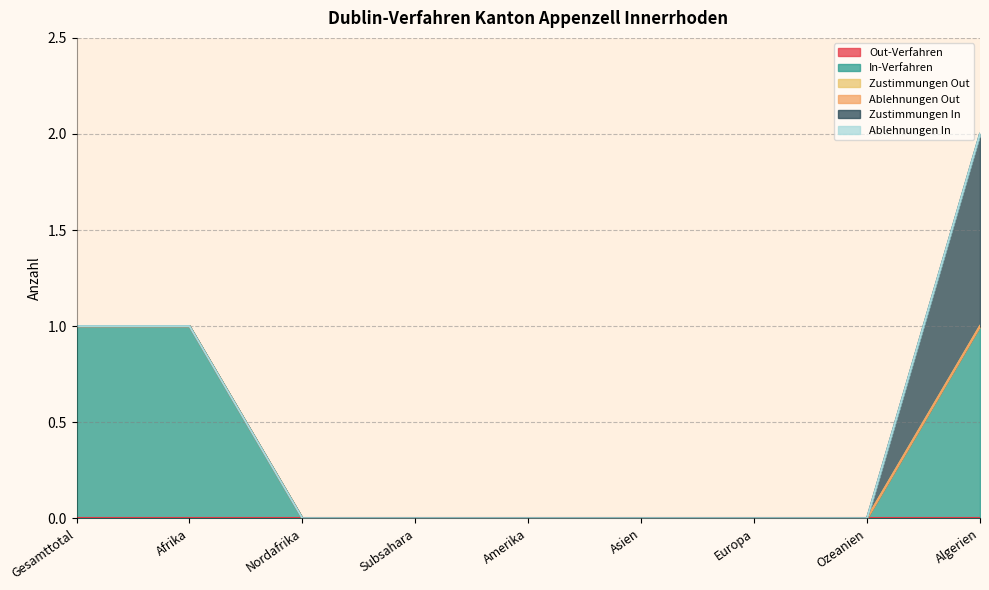

Which series changed the most between Amerika and Europa?

Out-Verfahren